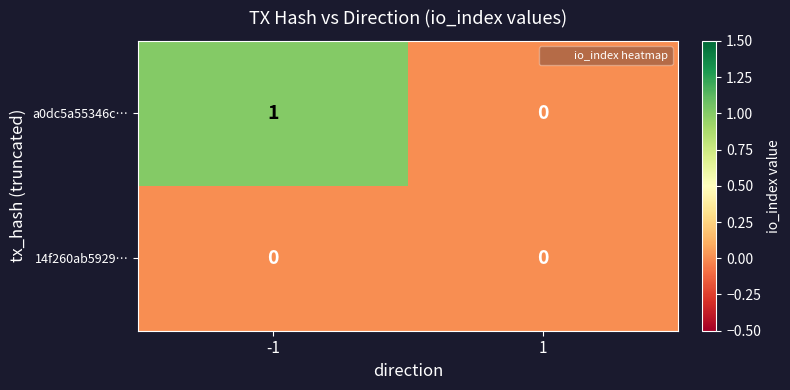

At -1, list the series in order from largest to smallest.

a0dc5a55346c…, 14f260ab5929…